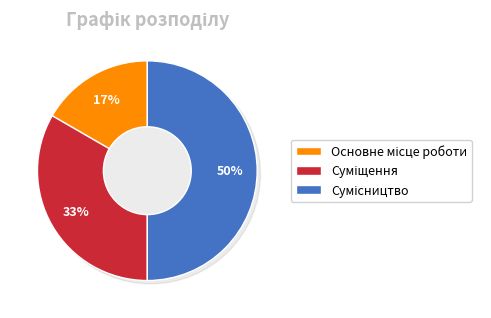

What percentage is the Сумісництво slice, to the nearest percent?

50%